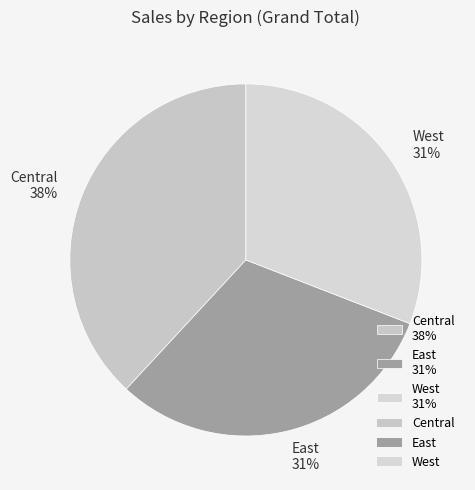

How many slices are in this pie chart?

3